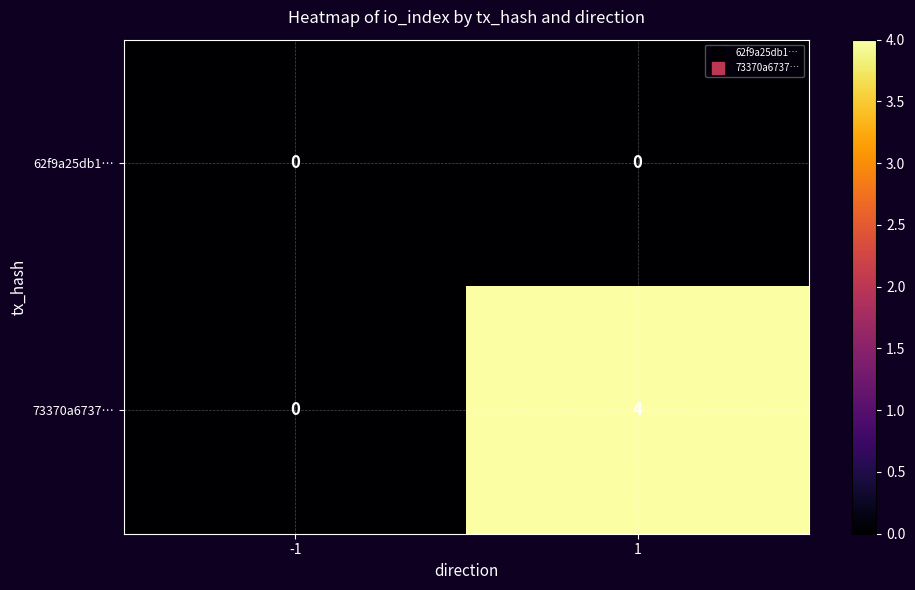

The 73370a6737… series shows 0 at -1. True or false?

True